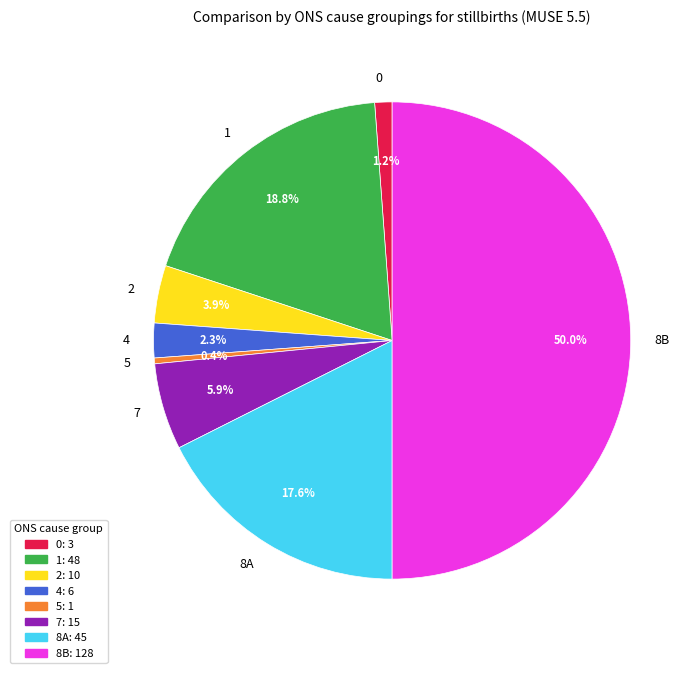

How many slices are in this pie chart?

8